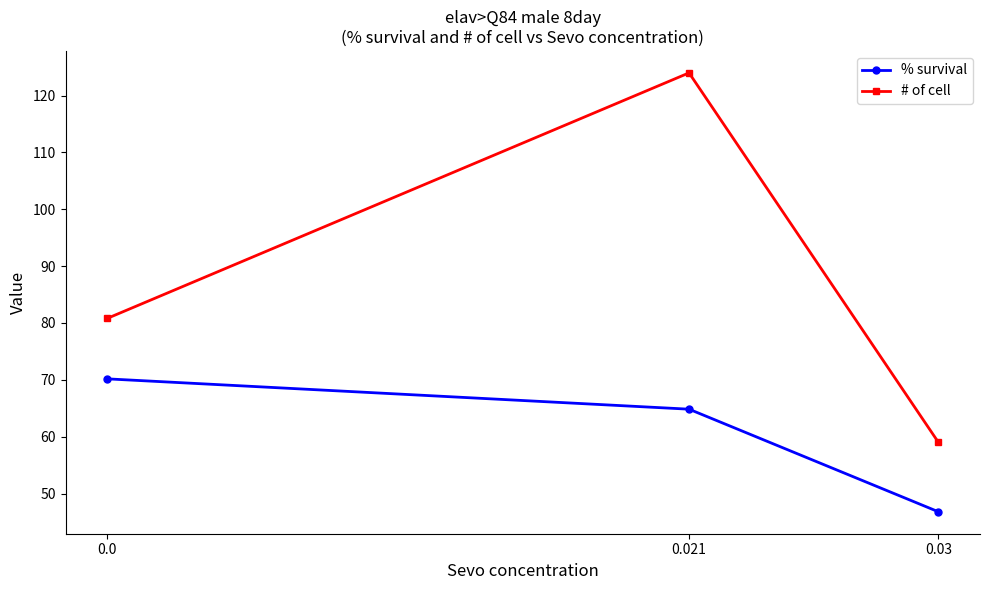

How many lines are shown in the chart?

2